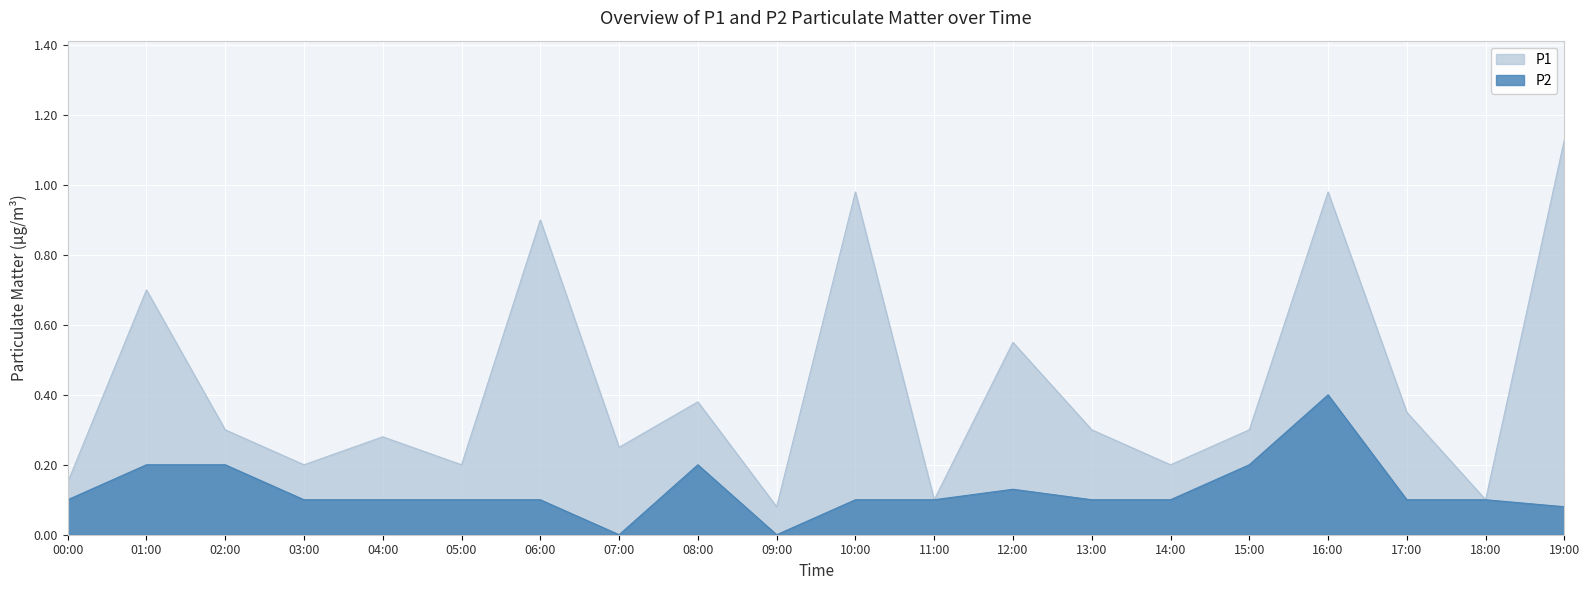

How many lines are shown in the chart?

2